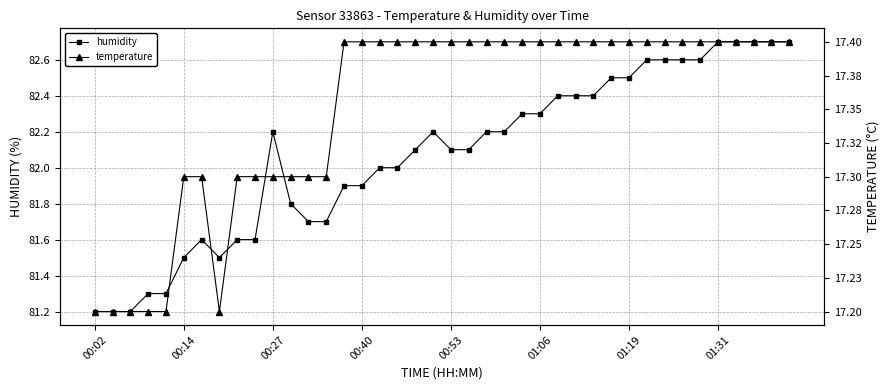

True or false: humidity and temperature intersect in this chart.

False